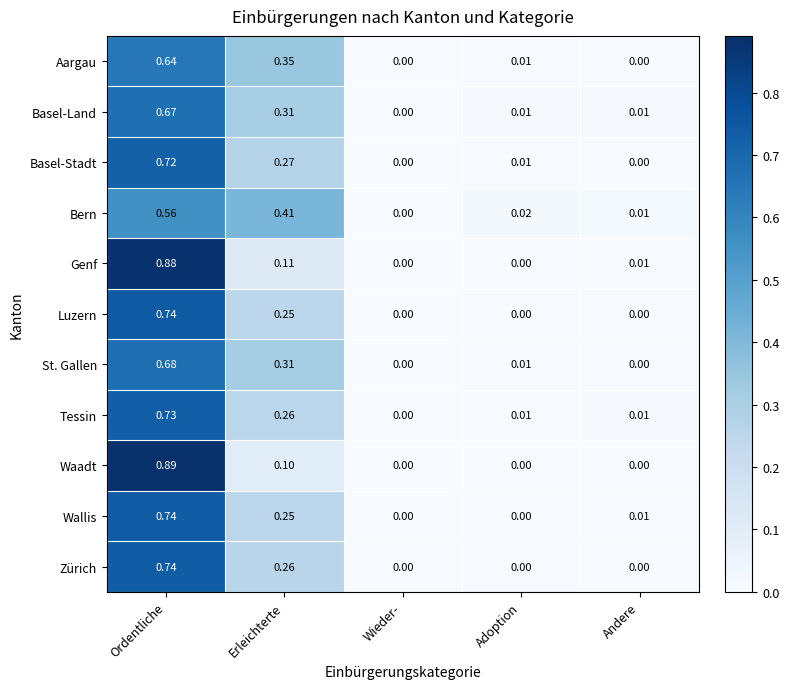

Which series has the largest total across all categories?

Tessin